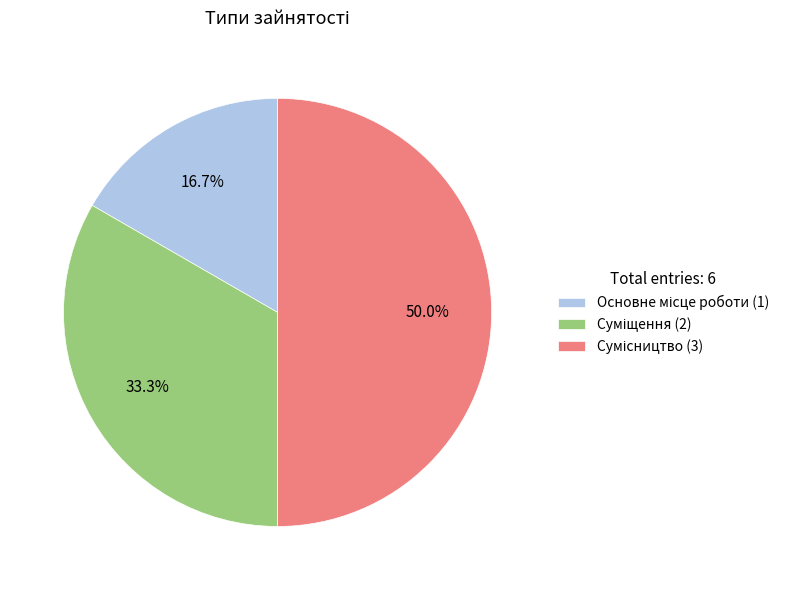

What percentage is NOT represented by Основне місце роботи?

83.3%